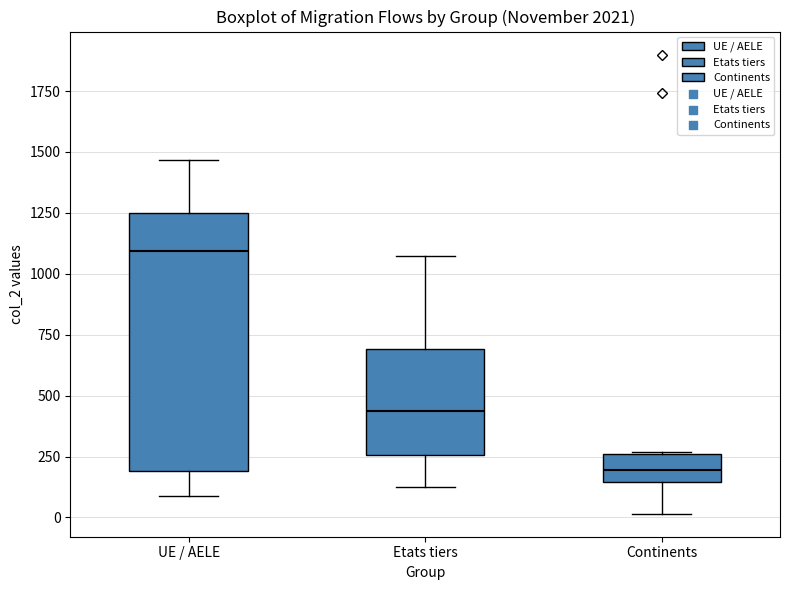

Reading left to right, transcribe this box plot: for each box, give where its median line is, the range the box spans, and where its two whiskers end, as read against the y-axis. The values are not printed on the chart, so give them approximately, as read against the axis.

UE / AELE: median 1100, box 200 to 1250, whiskers 100 to 1450
Etats tiers: median 450, box 250 to 700, whiskers 100 to 1050
Continents: median 200, box 150 to 250, whiskers 0 to 250